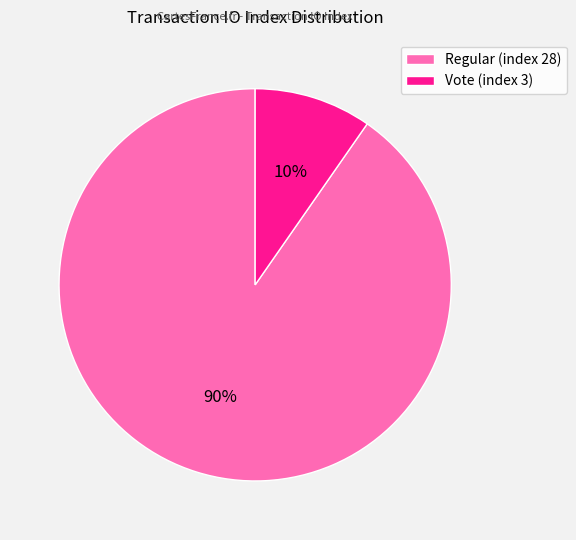

Which category has the biggest portion of the pie?

Regular (index 28)